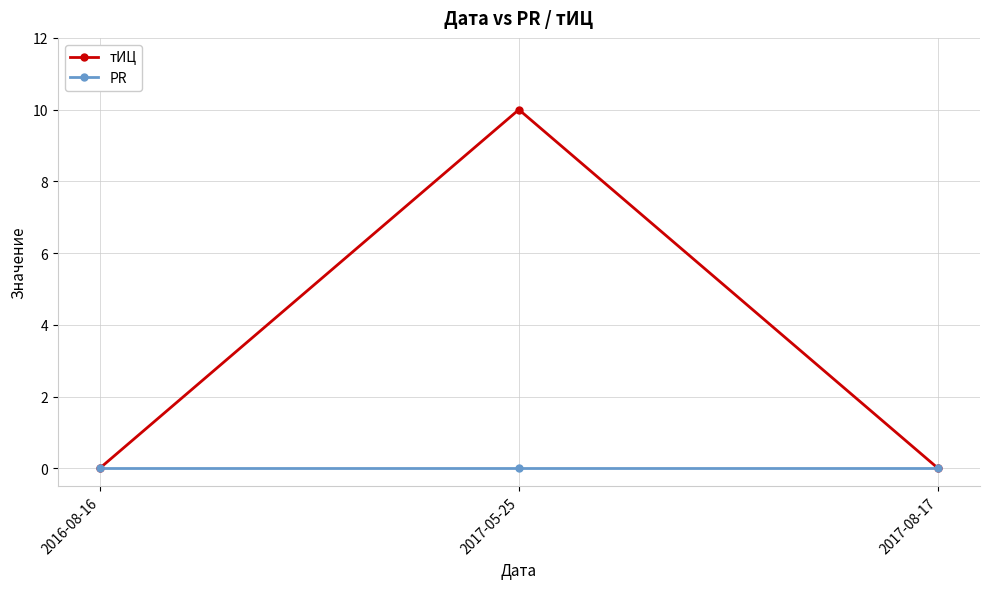

What is the label of the 1st point from the left?

2016-08-16